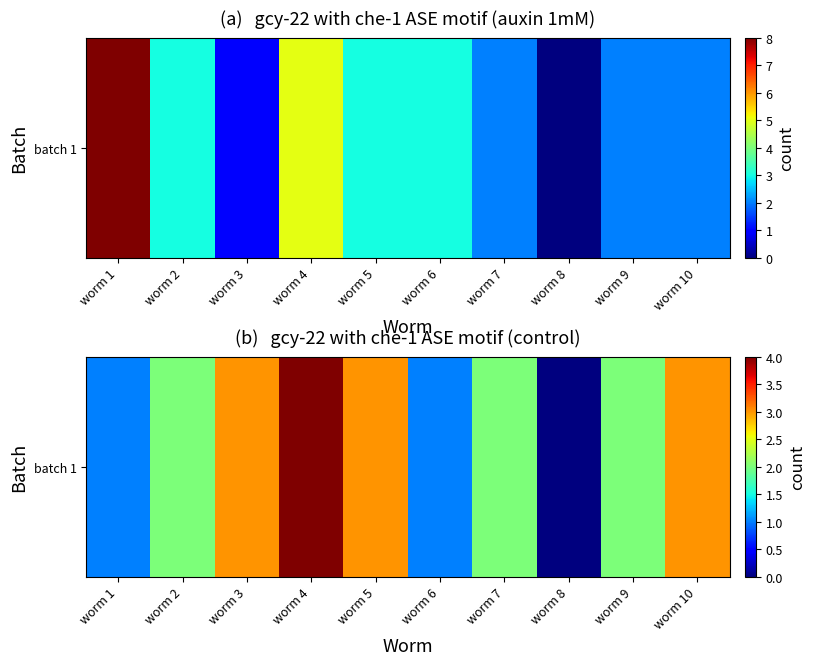

Where does the data first go above 2?

worm 3